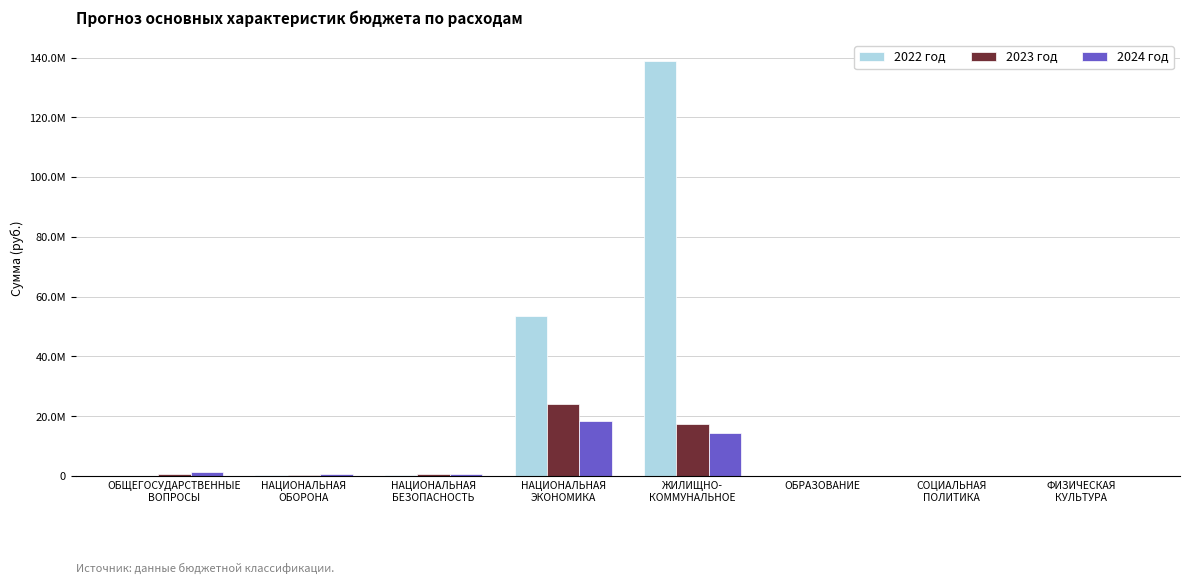

What is the lowest value of the 2024 год series?

7177